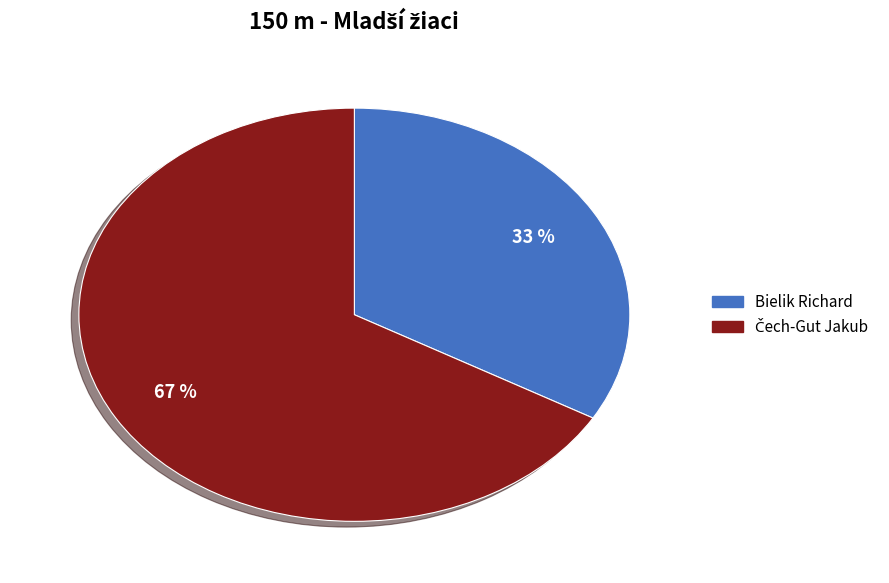

To the nearest percent, what is the average slice percentage?

50%